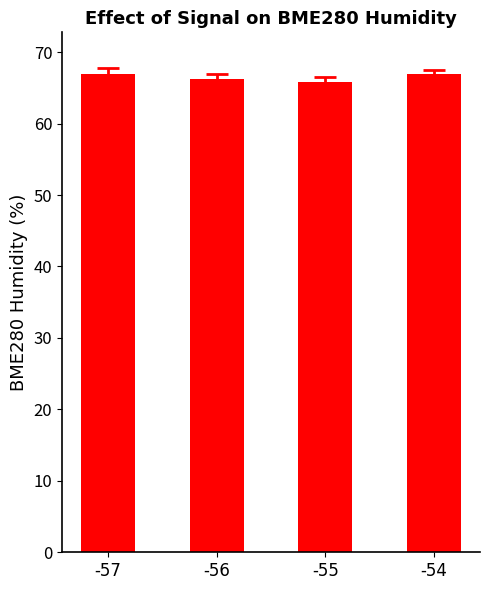

What is the maximum value shown in the chart?

67.0